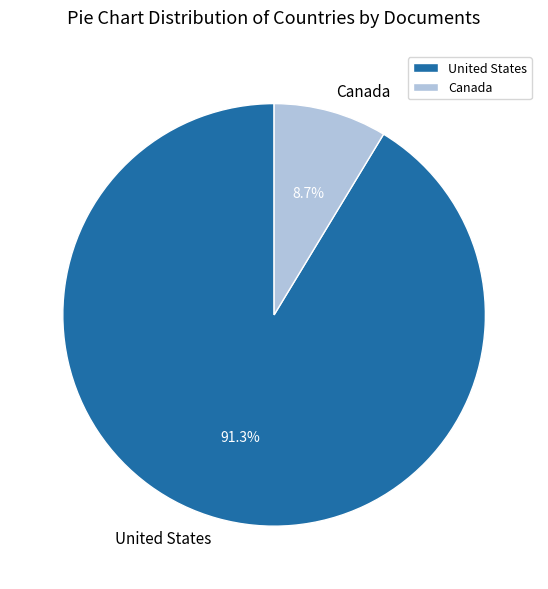

What is the ratio of the value at Canada to the value at United States?

0.1